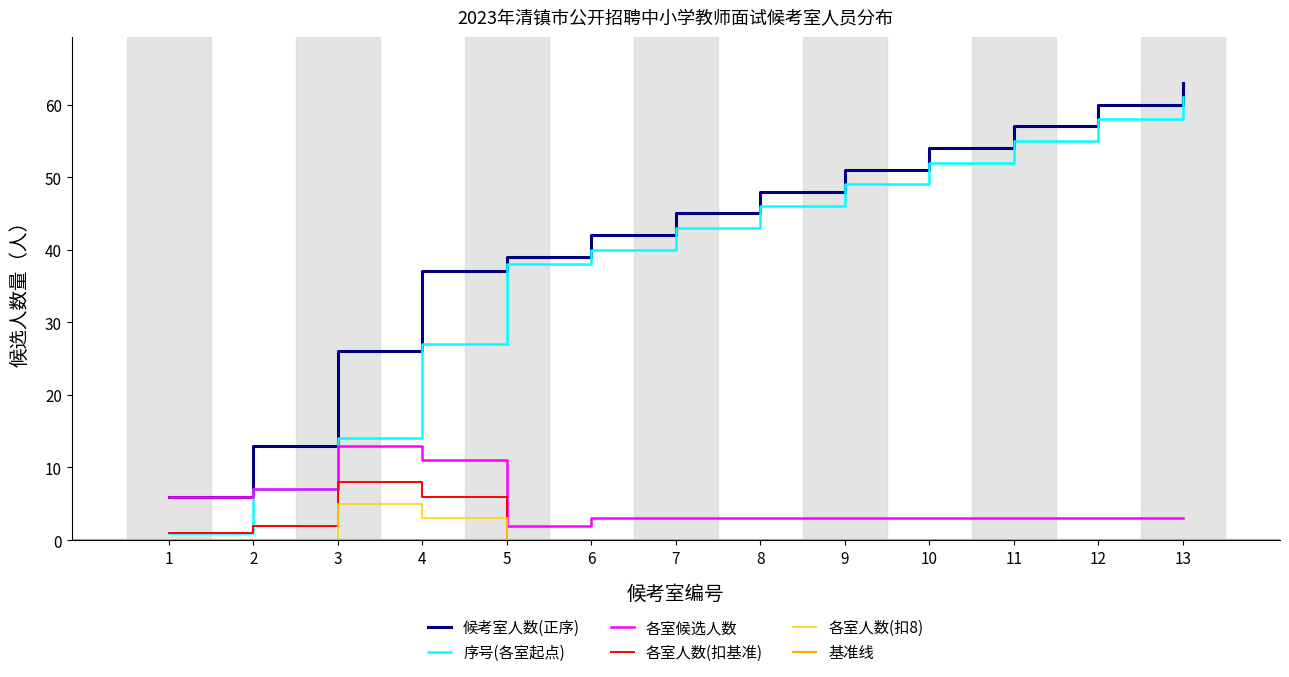

What is the value of the 13th point from the left?

63